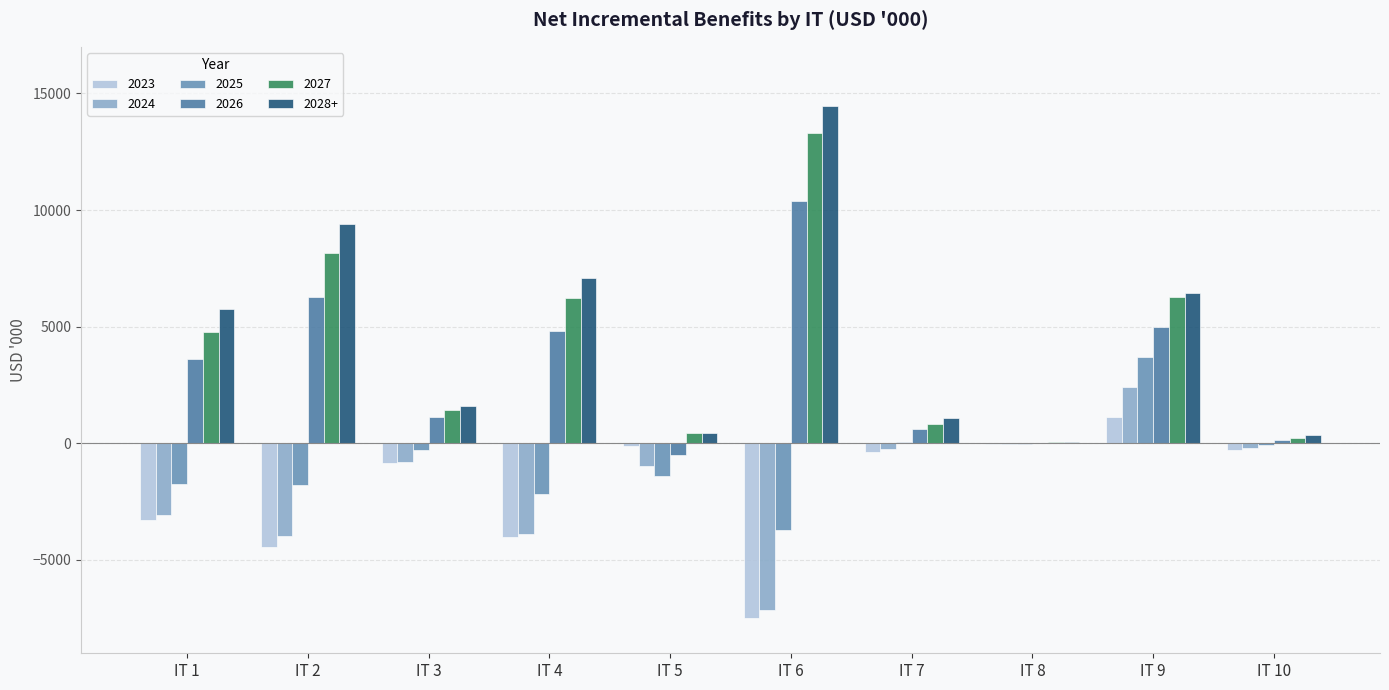

What is the greatest value displayed?

14449.9